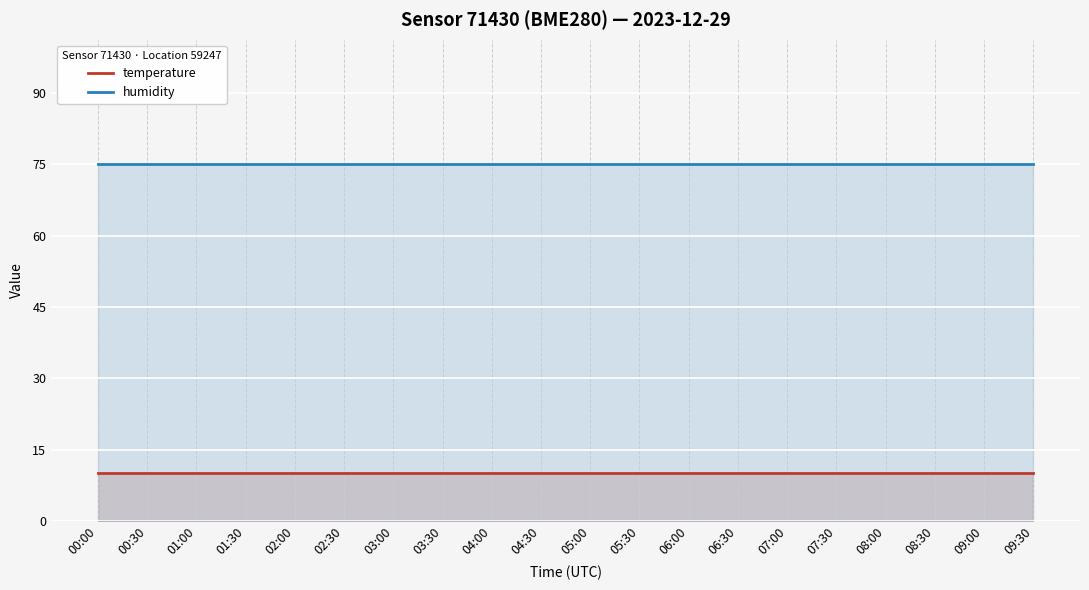

Reading left to right, extract all data points from this chart.

temperature: 10	10	10	10	10	10	10	10	10	10	10	10	10	10	10	10	10	10	10	10
humidity: 75	75	75	75	75	75	75	75	75	75	75	75	75	75	75	75	75	75	75	75